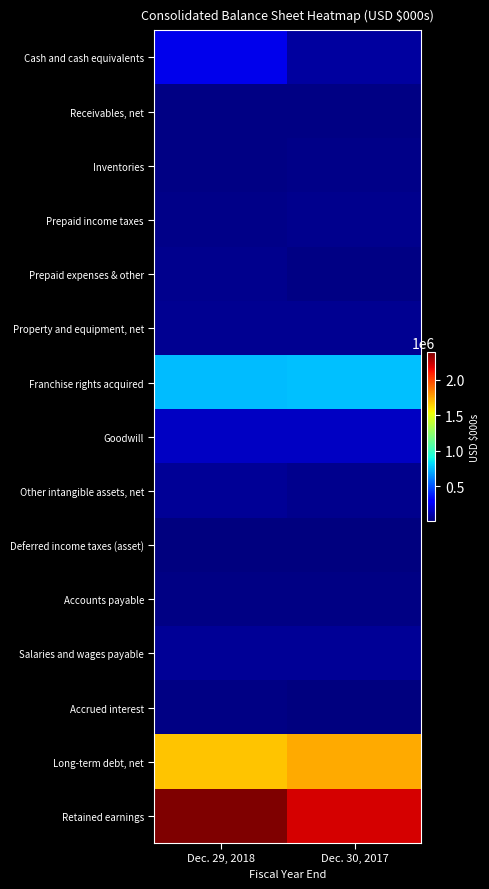

What is the difference between the highest and lowest values at Dec. 29, 2018?

2366208